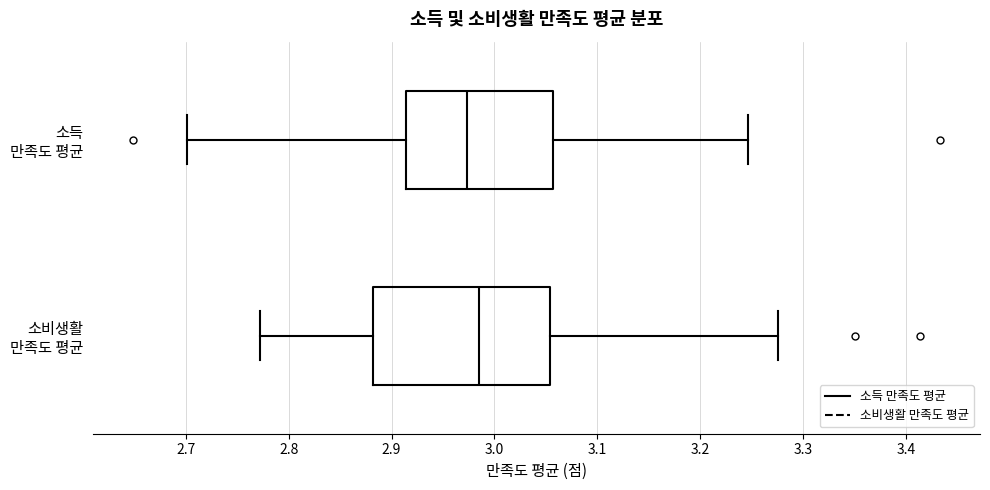

Reading bottom to top, transcribe this box plot: for each box, give where its median line is, the range the box spans, and where its two whiskers end, as read against the x-axis. The values are not printed on the chart, so give them approximately, as read against the axis.

소비생활 만족도 평균: median 2.98, box 2.88 to 3.05, whiskers 2.77 to 3.28
소득 만족도 평균: median 2.97, box 2.91 to 3.06, whiskers 2.70 to 3.25